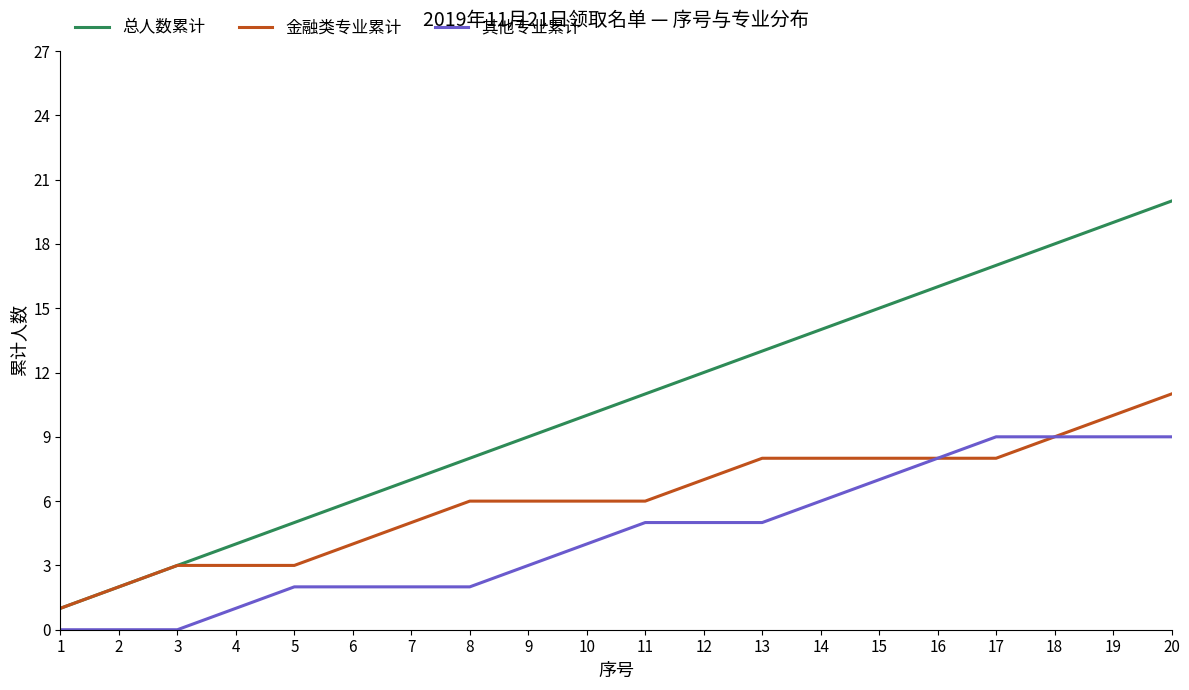

Count the number of categories in the chart.

20